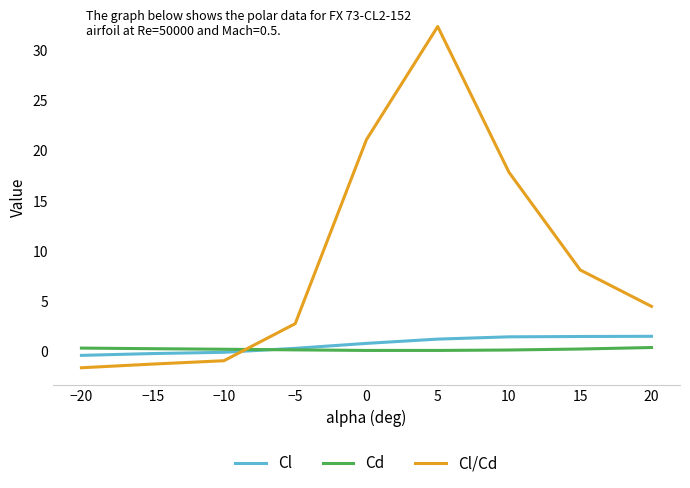

True or false: Cl/Cd has a value of 2.7 at −5.

True